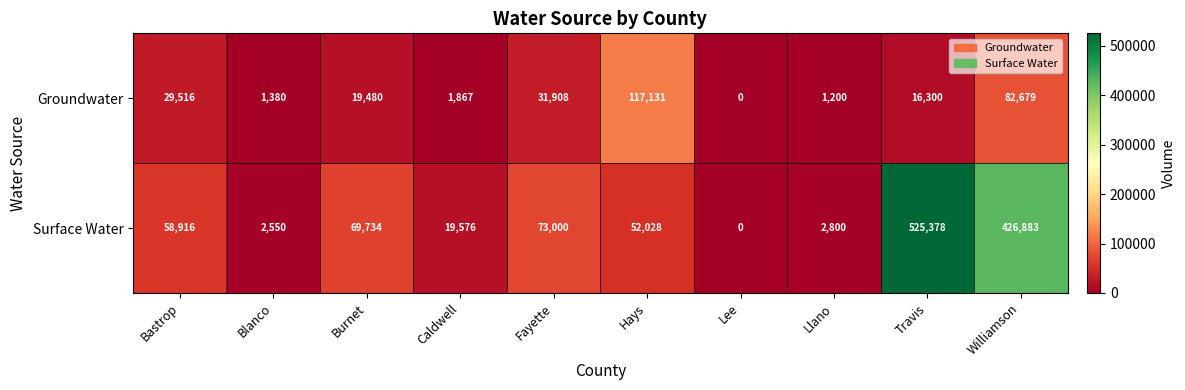

Count the number of categories in the chart.

10